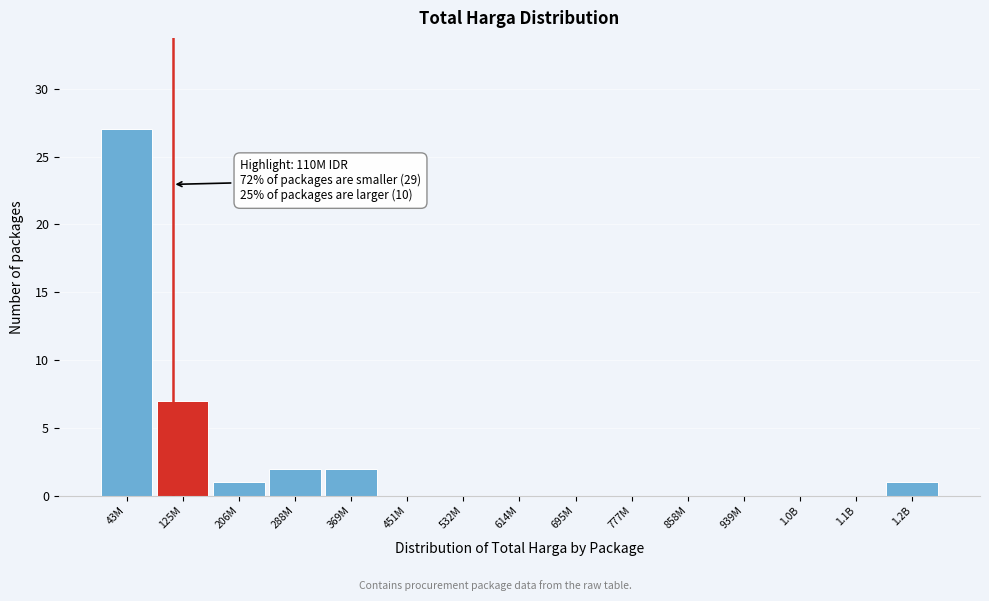

Reading left to right, extract all data points from this chart.

43M=27	125M=7	206M=1	288M=2	369M=2	451M=0	532M=0	614M=0	695M=0	777M=0	858M=0	939M=0	1.0B=0	1.1B=0	1.2B=1